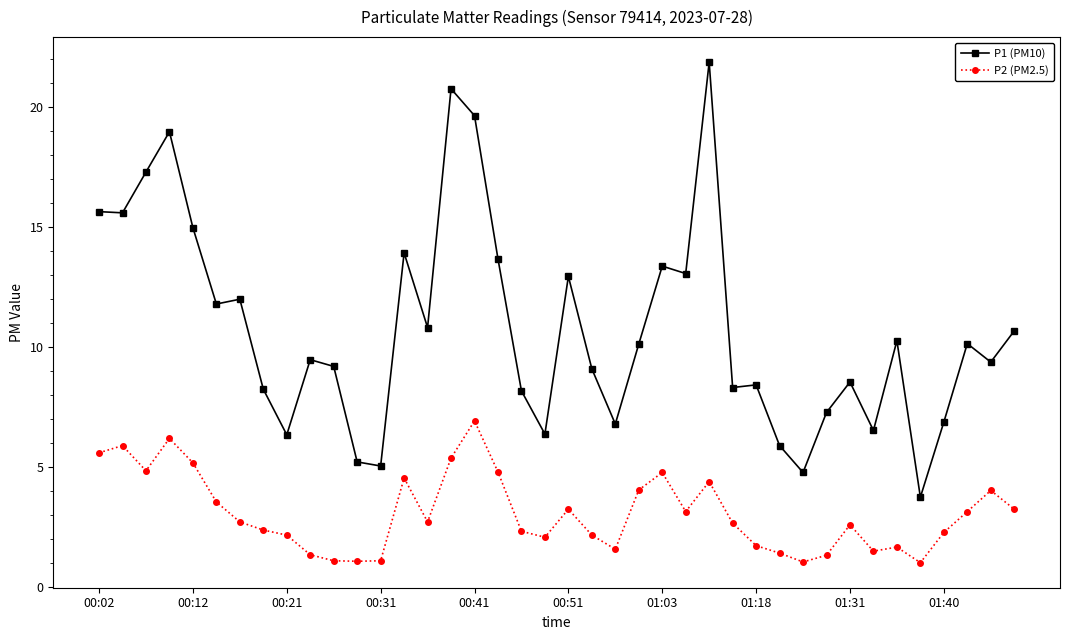

True or false: P2 (PM2.5) and P1 (PM10) cross at least once.

False